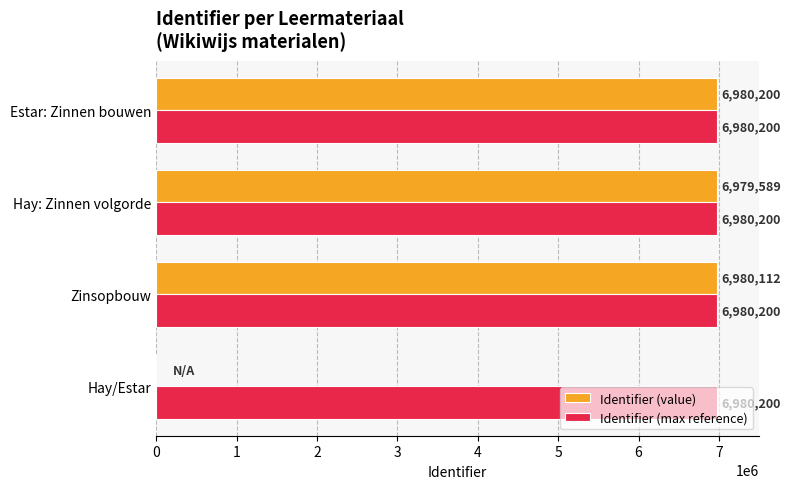

The Identifier (value) series shows 0 at Hay/Estar. True or false?

True